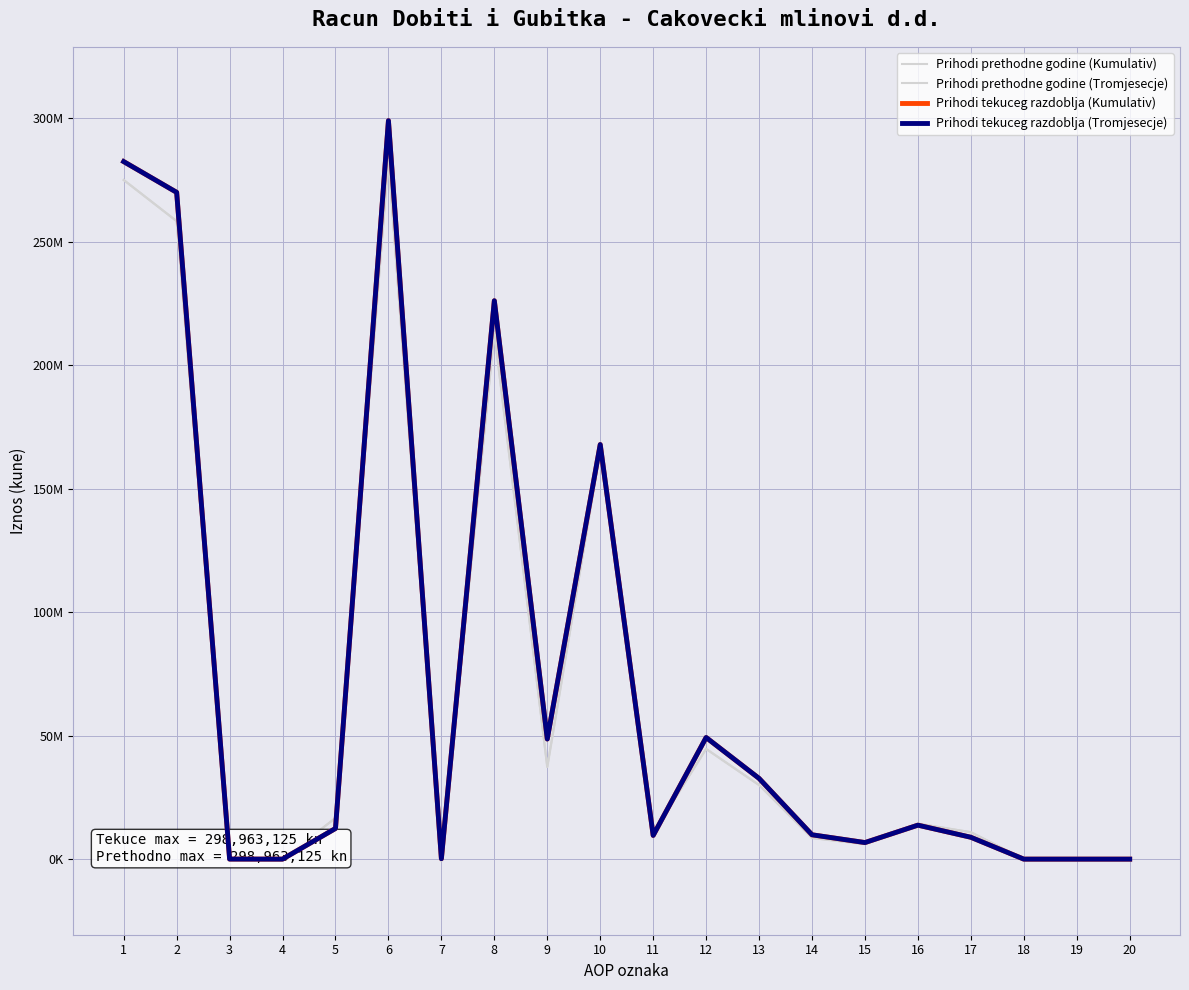

True or false: Prihodi tekuceg razdoblja (Tromjesecje) has more than 1 interior local peaks.

True